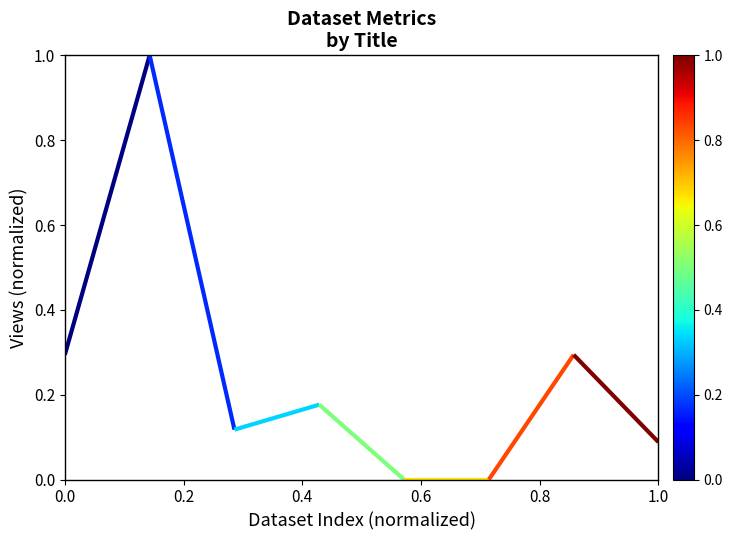

True or false: there are more than 1 points higher than both neighbors.

True